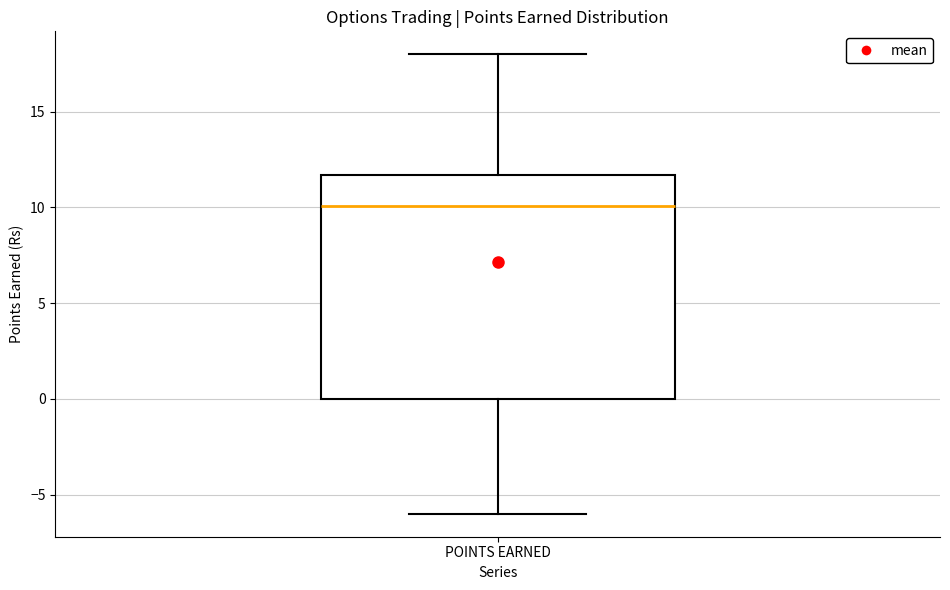

Read this box plot against the y-axis: the position of the median line, the range covered by the box, and the ends of both whiskers. The values are not printed on the chart, so give them approximately, as read against the axis.

median 10.0, box 0.0 to 11.5, whiskers -6.0 to 18.0